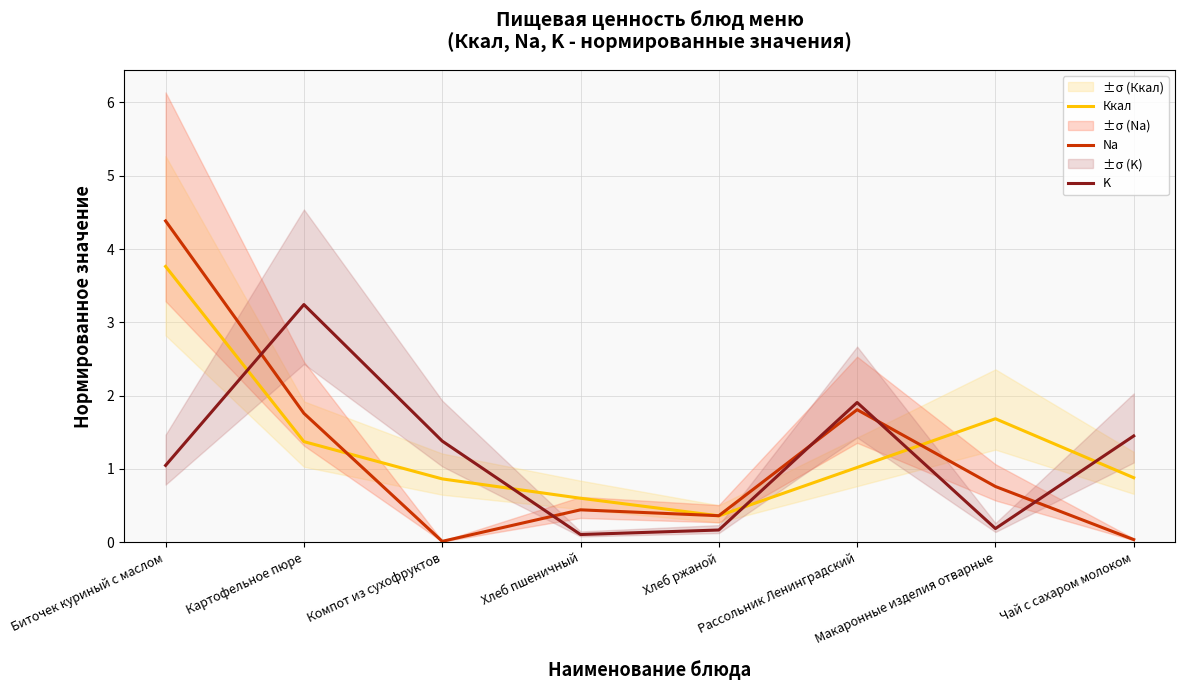

What is the sum of all K values?

9.5